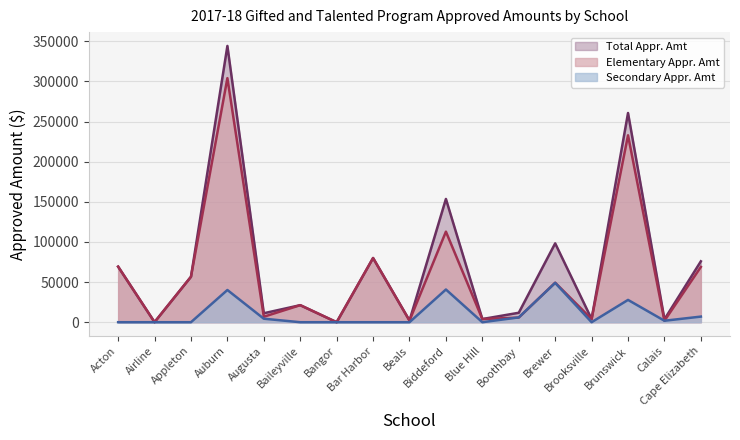

True or false: Total Appr. Amt has a value of 68660.0 at Brunswick.

False